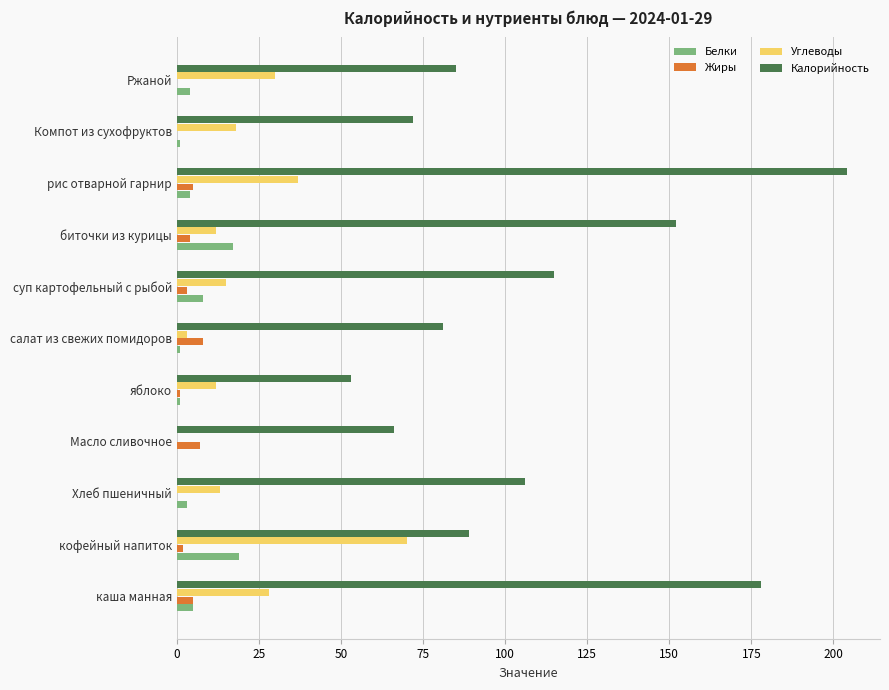

True or false: Белки has a value of -8 at Масло сливочное.

False